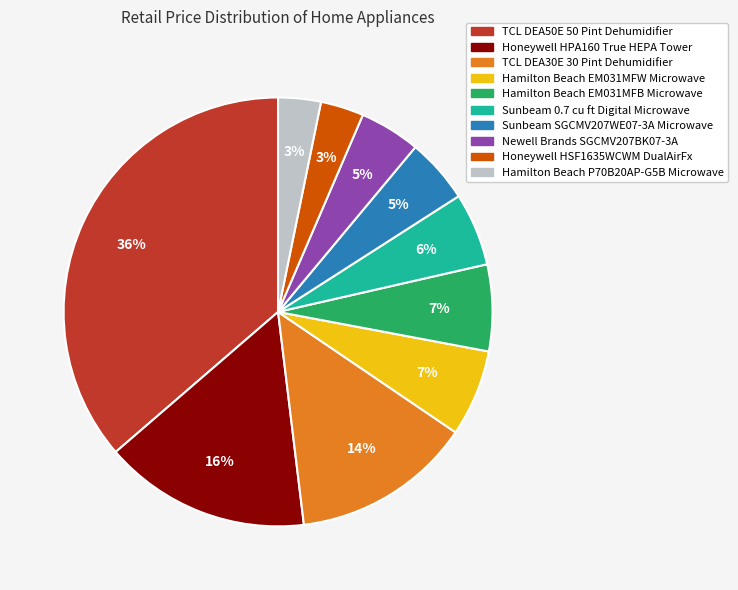

To the nearest percent, what is the average slice percentage?

10%